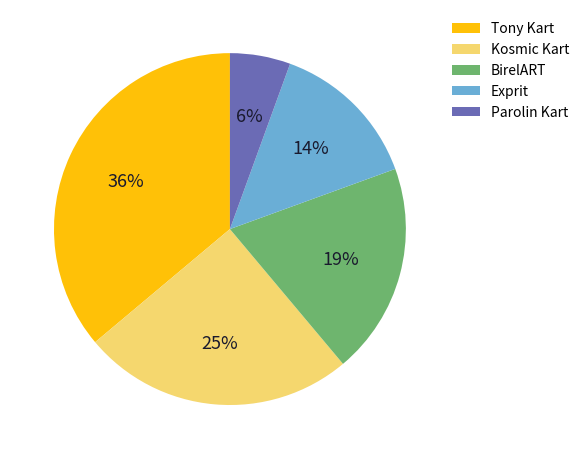

True or false: Tony Kart accounts for 36% of the total.

True